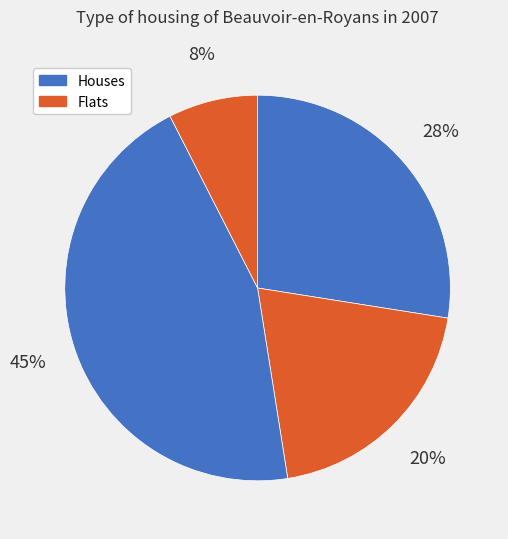

How many segments does this pie chart have?

4